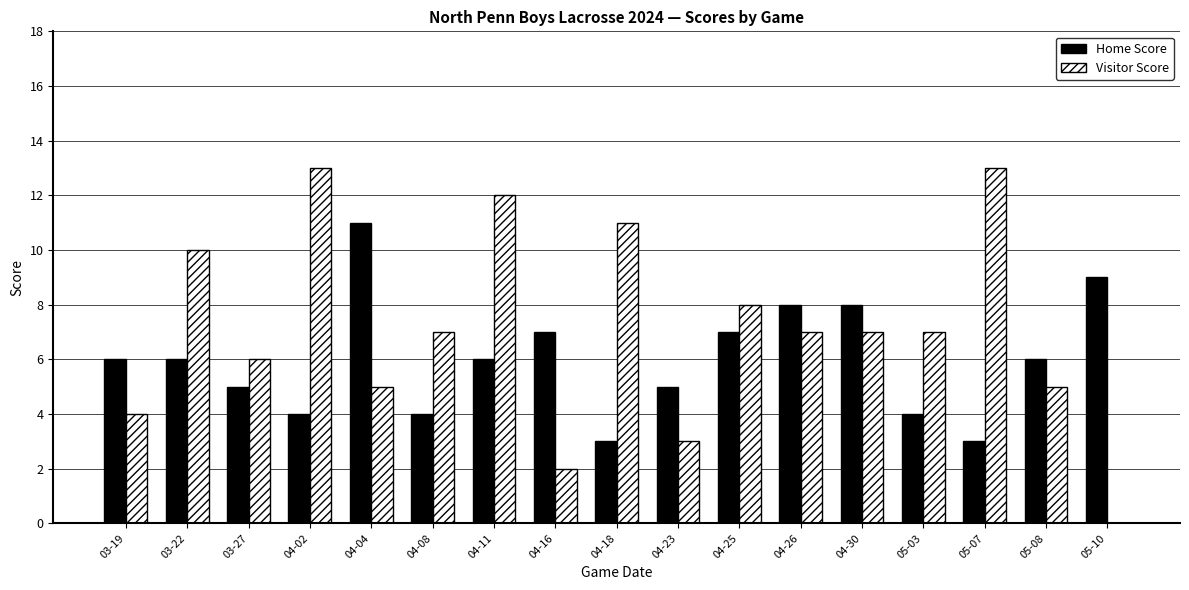

What is the total value across all series at 04-02?

17